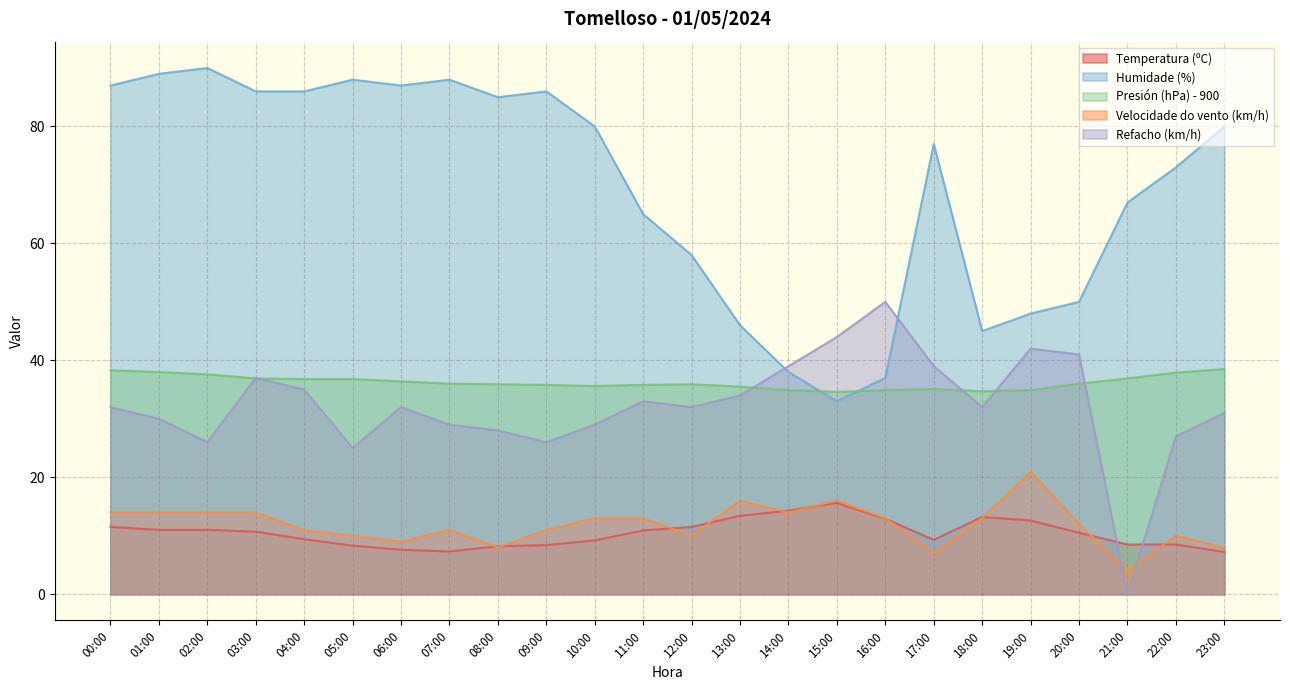

How many categories are shown in the chart?

24